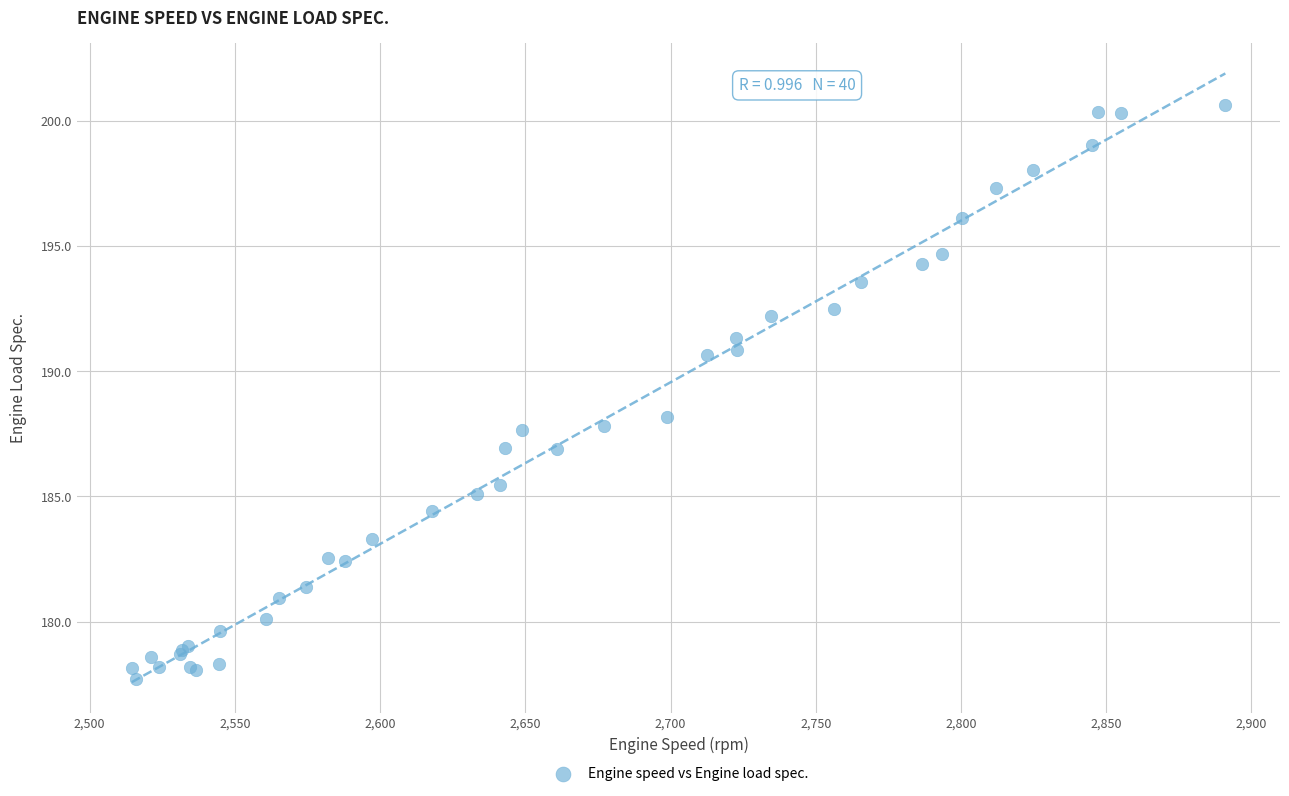

What Y value in the scatter plot is closest to 189?

188.2